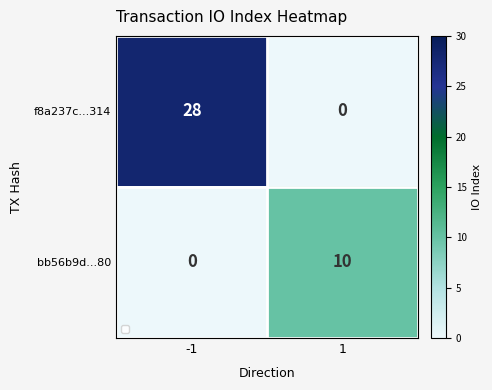

What is the total value across all series at 1?

10